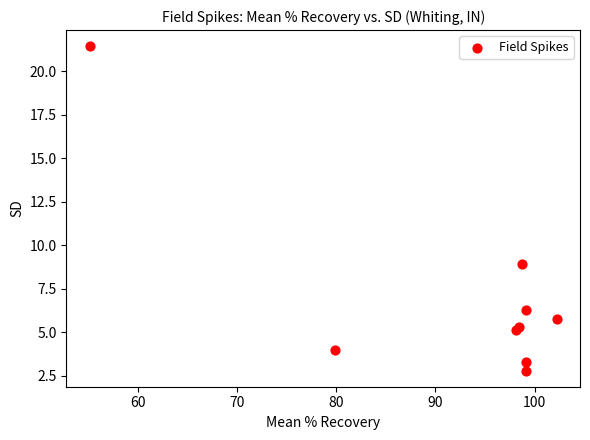

What Y value in the scatter plot is closest to 12?

8.9